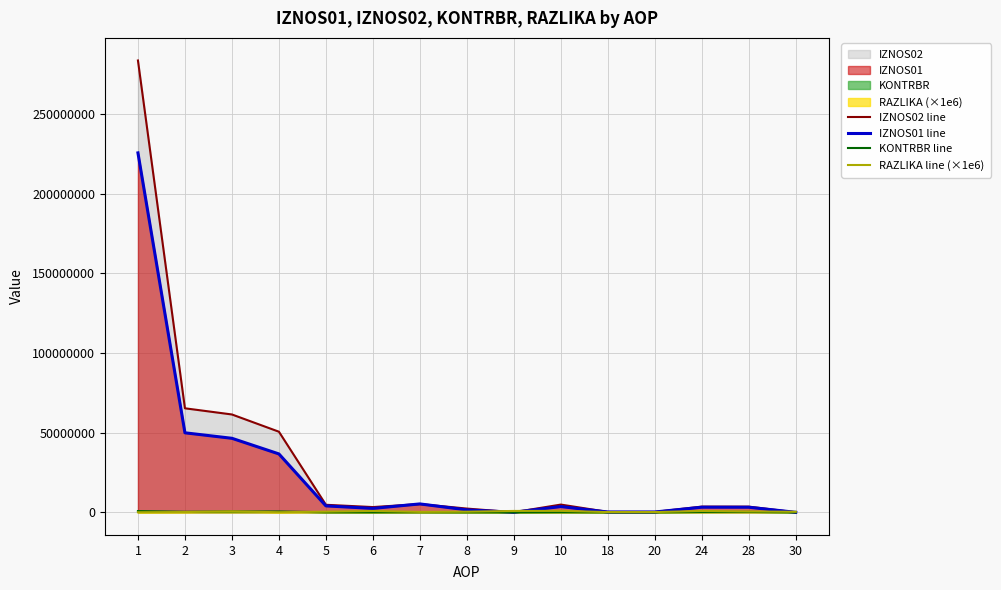

How many categories are shown in the chart?

15